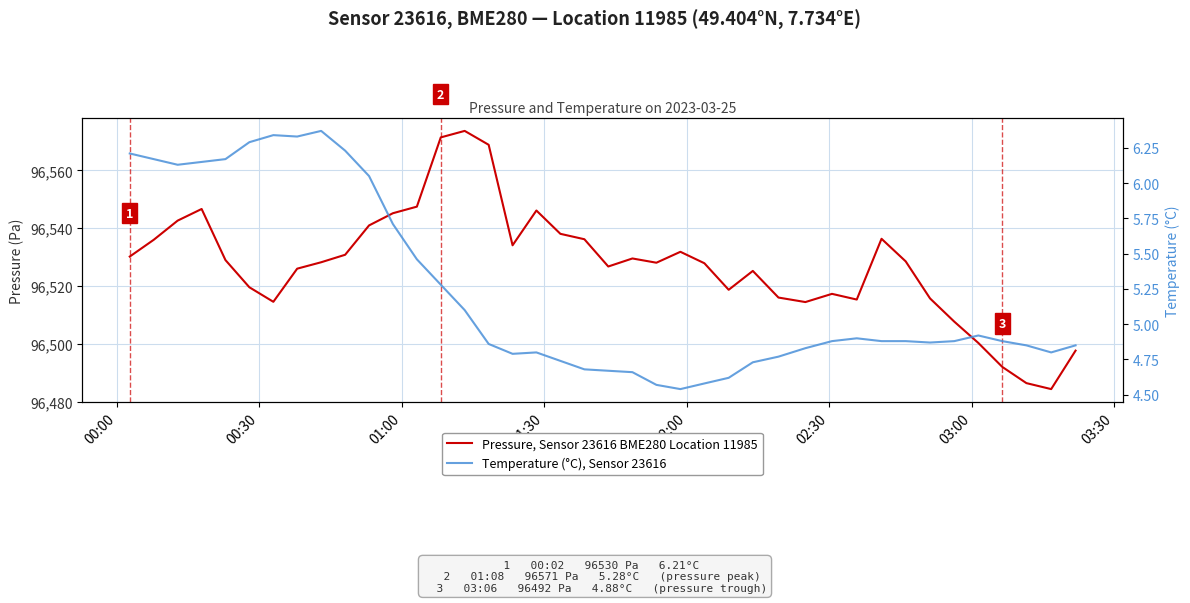

How many interior local peaks does the Temperature (°C), Sensor 23616 series have?

5